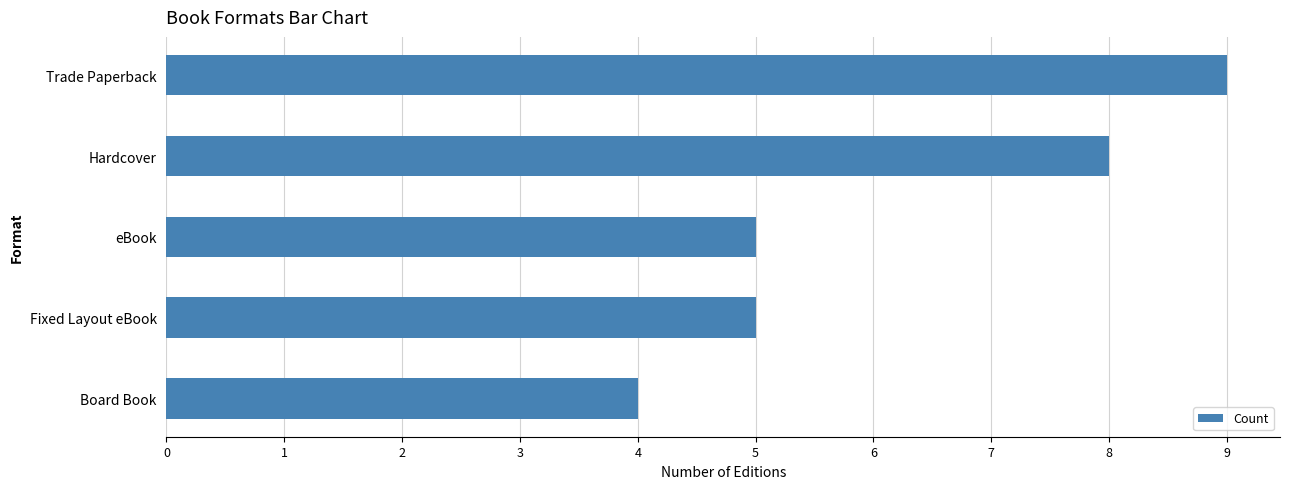

Reading top to bottom, what are all the values shown in this chart?

Trade Paperback=9	Hardcover=8	eBook=5	Fixed Layout eBook=5	Board Book=4